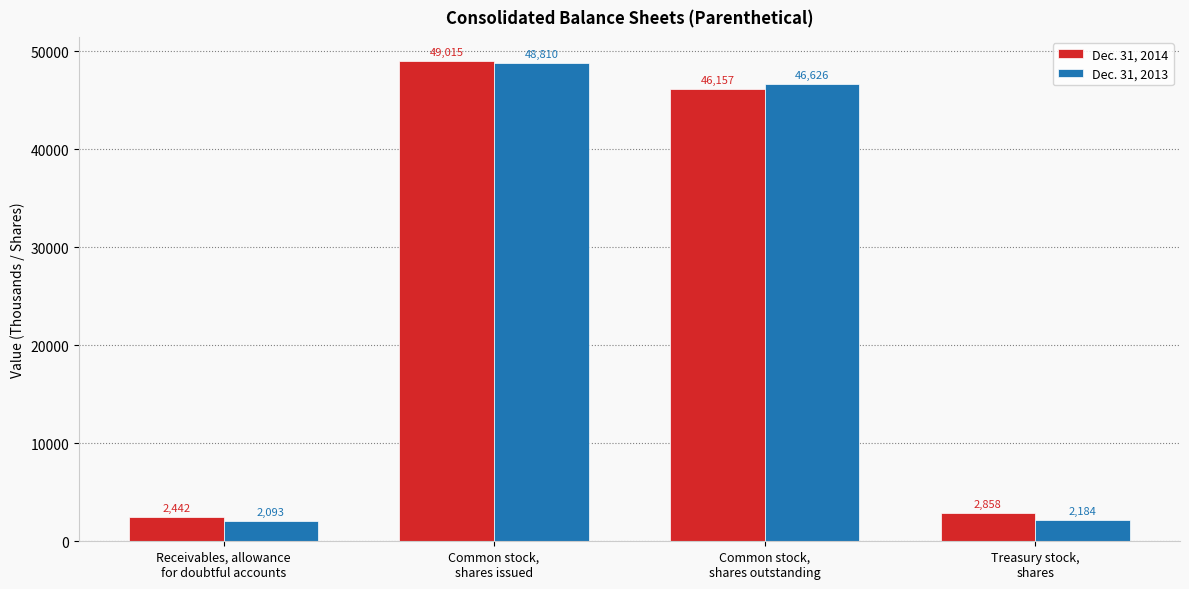

Which series has the largest range (max minus min)?

Dec. 31, 2013